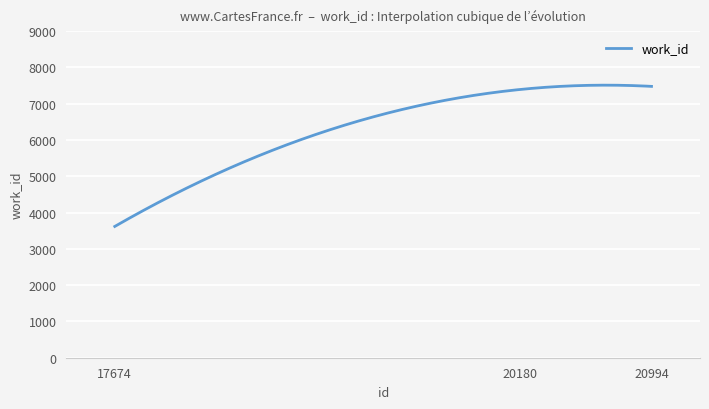

What is the difference between the maximum and minimum values?

3892.5